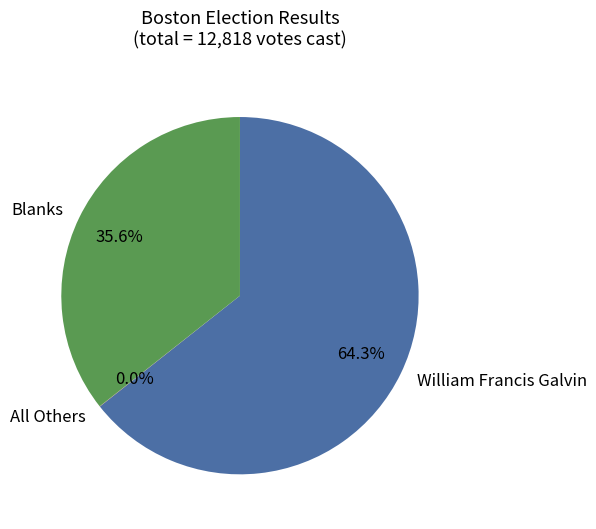

What percentage is NOT represented by Blanks?

64.4%